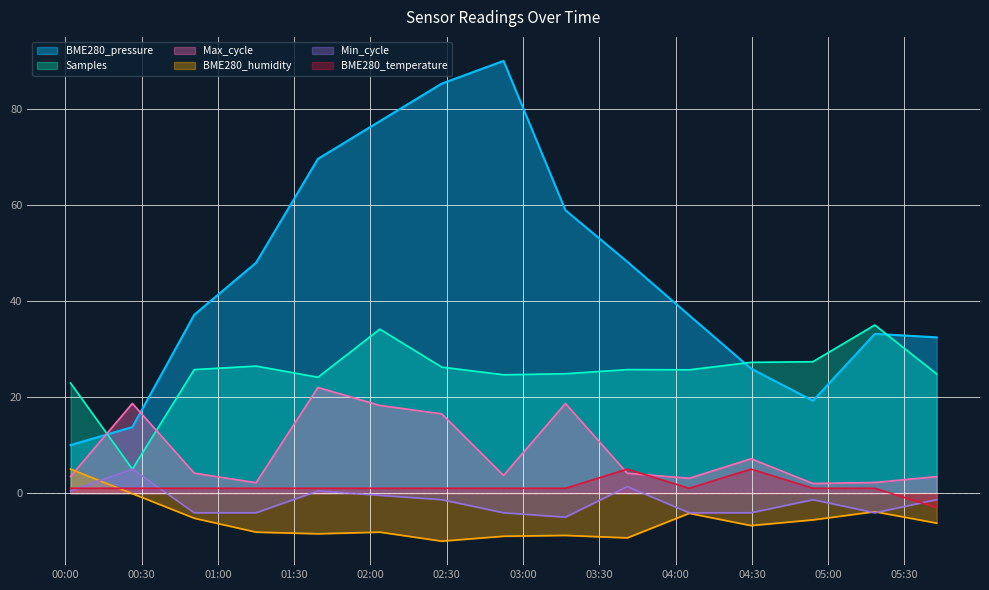

What is the label of the 10th point from the right?

2024/01/20 02:03:41